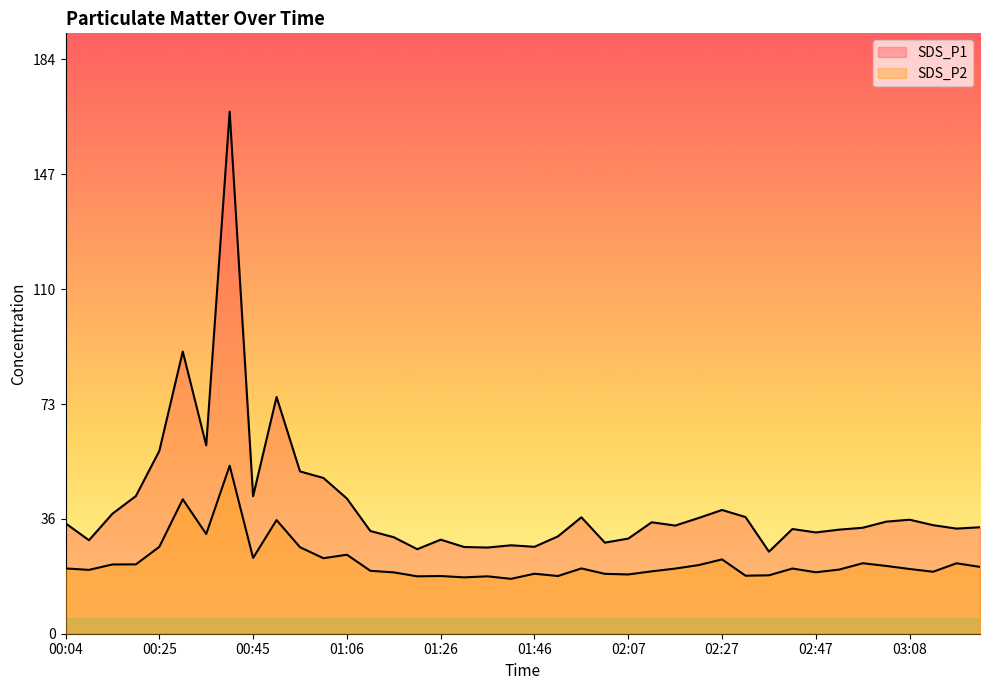

What is the label of the 17th point from the left?

01:26